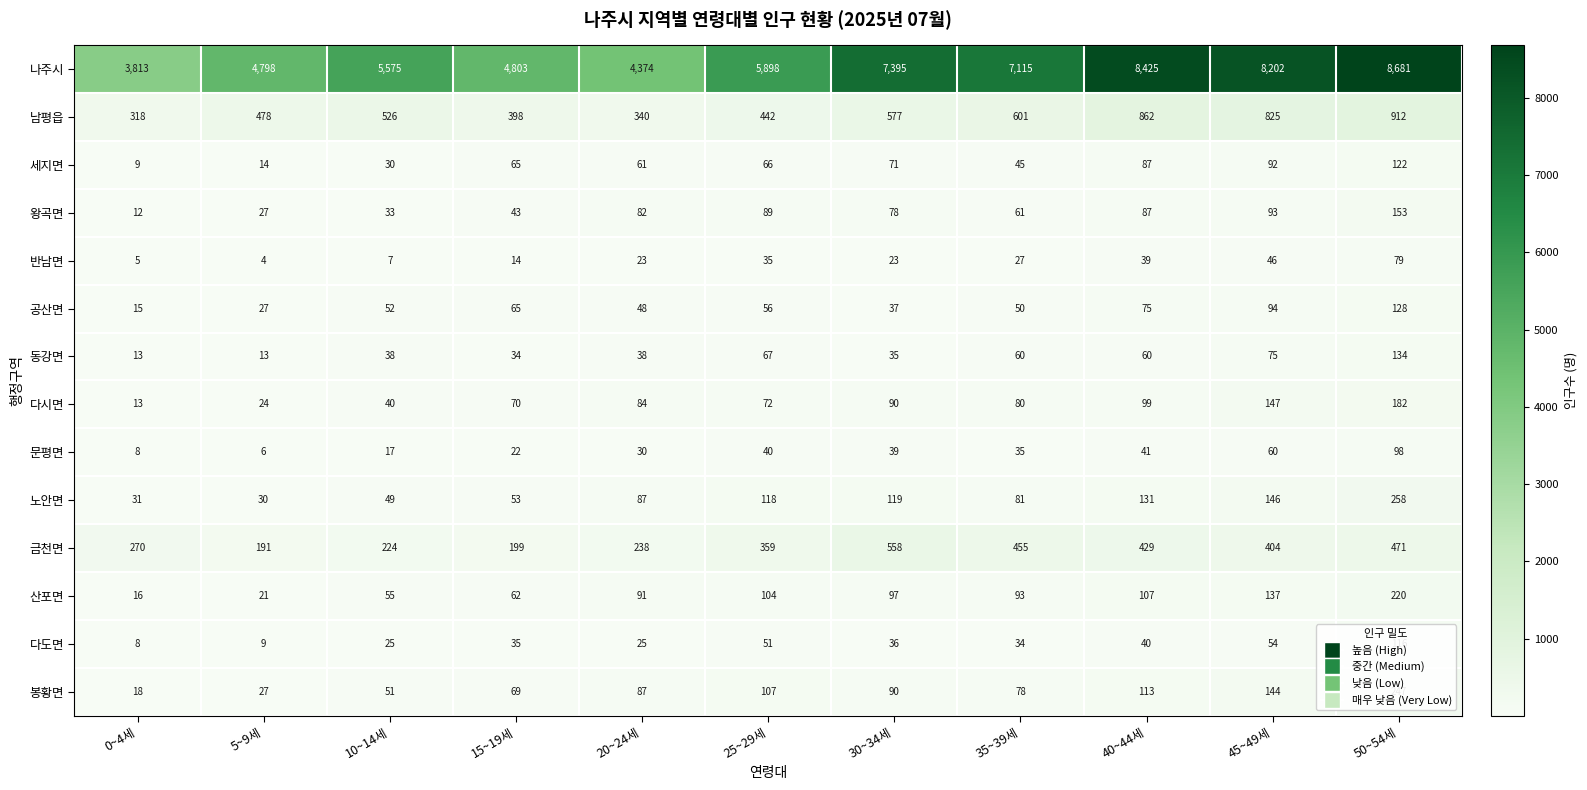

What is the maximum value for 금천면?

558